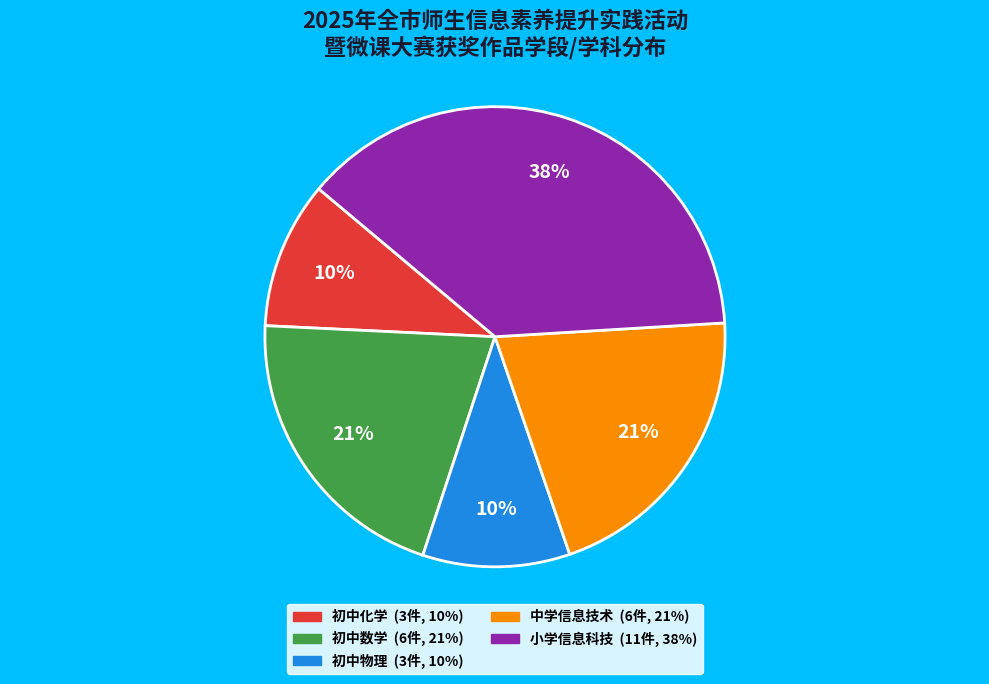

To the nearest percent, what is the difference between the 初中物理 and 小学信息科技 slice percentages?

28%